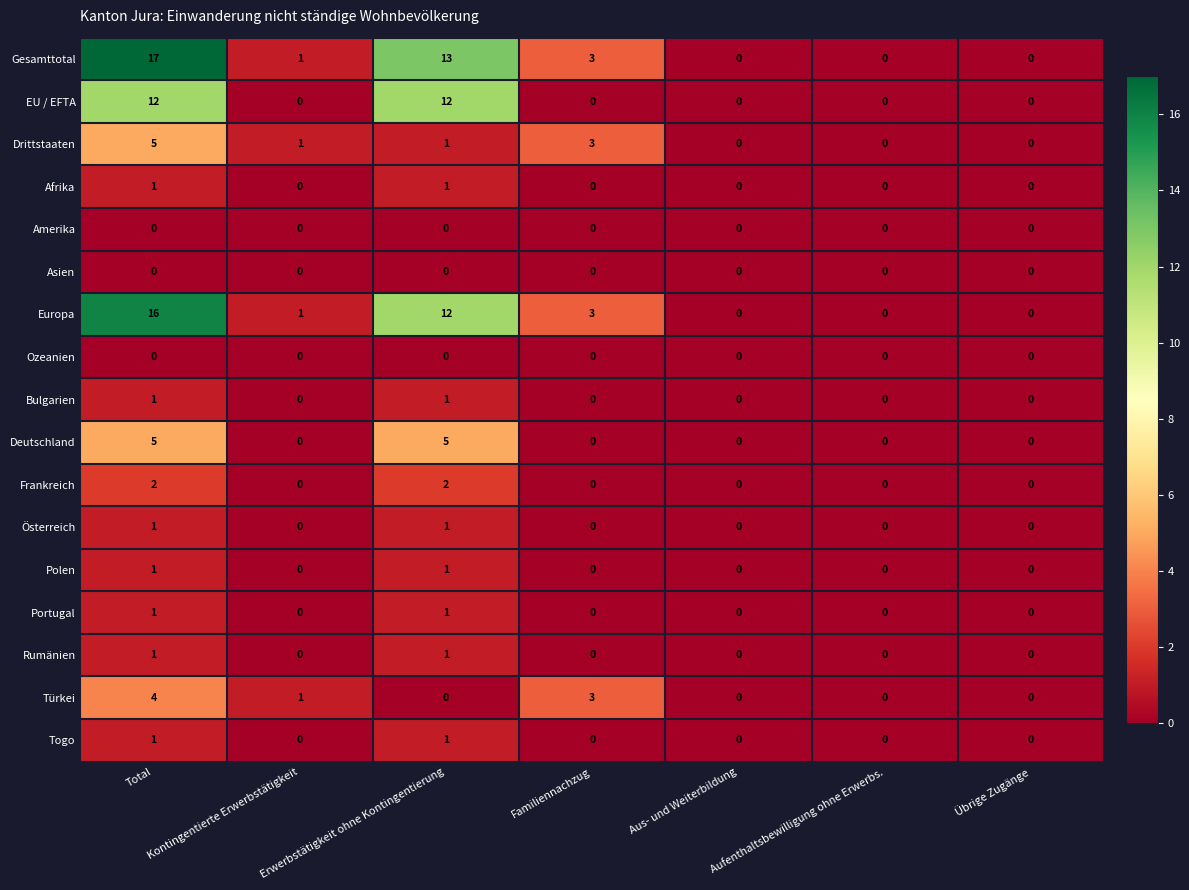

What is the average value of the Gesamttotal series?

5